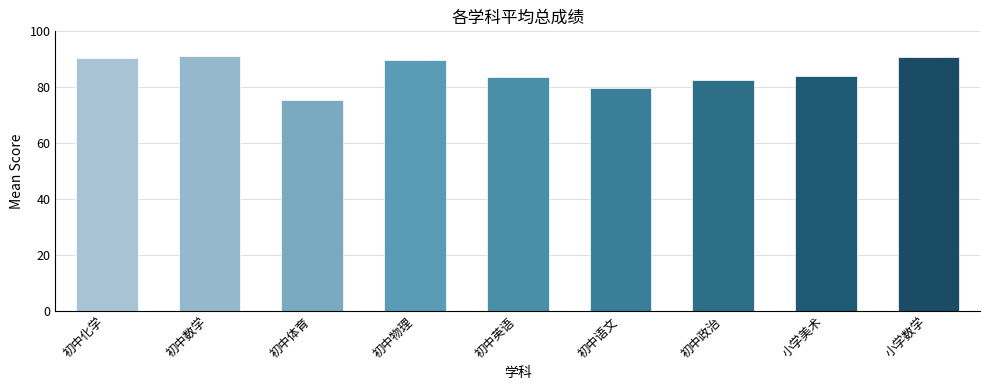

What is the ratio of the value at 初中政治 to the value at 小学美术?

1.0